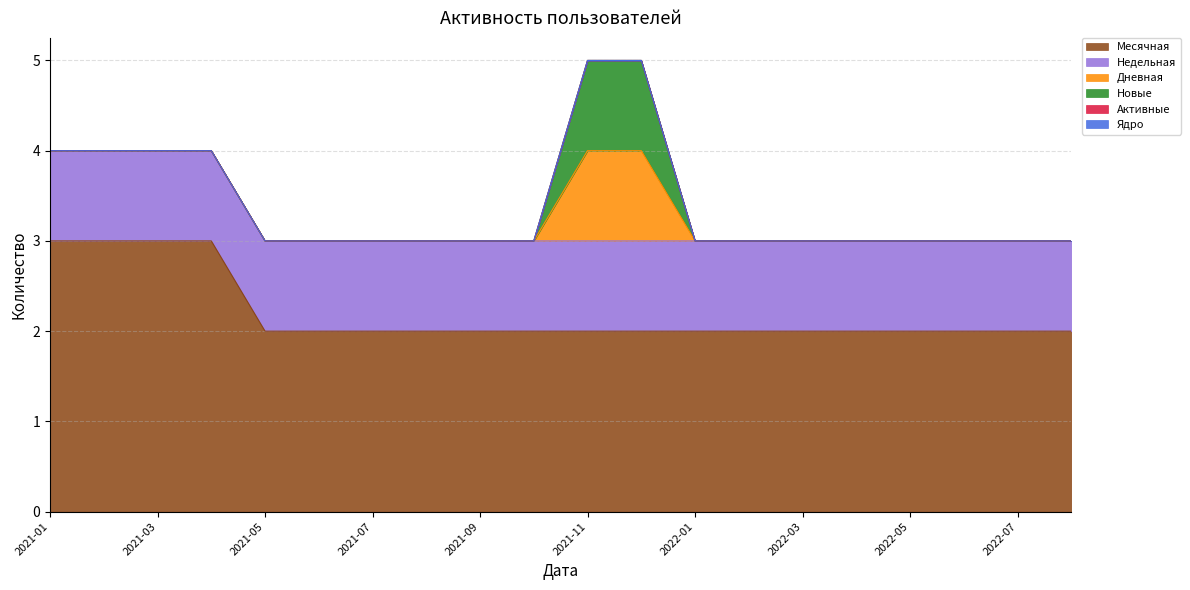

Which series changed the most between 2021-06 and 2021-08?

Месячная